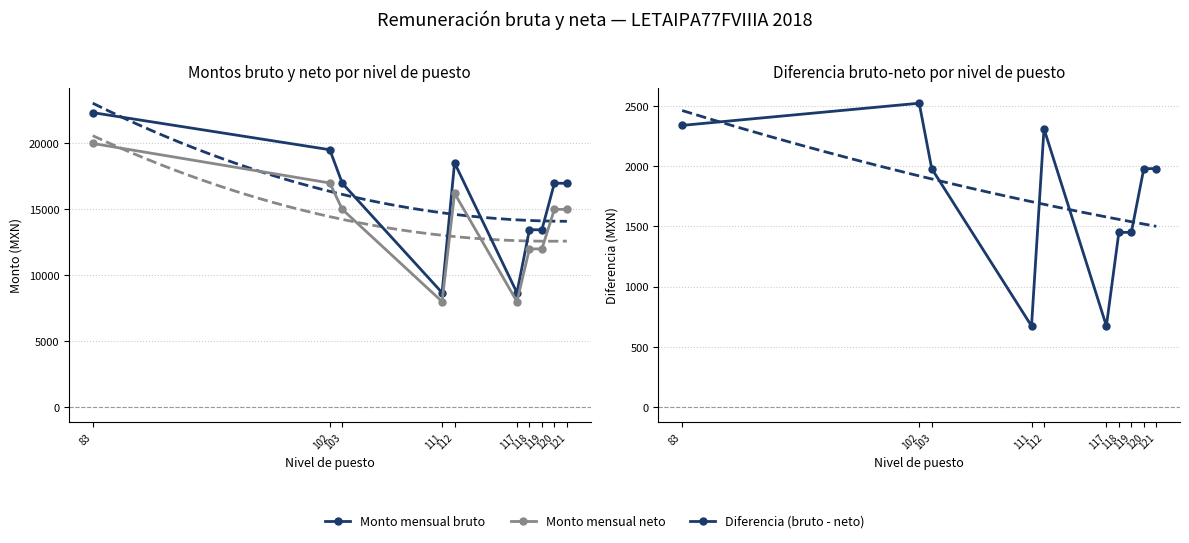

What are all the series names shown in the legend?

Monto mensual bruto, Monto mensual neto, Diferencia (bruto - neto)